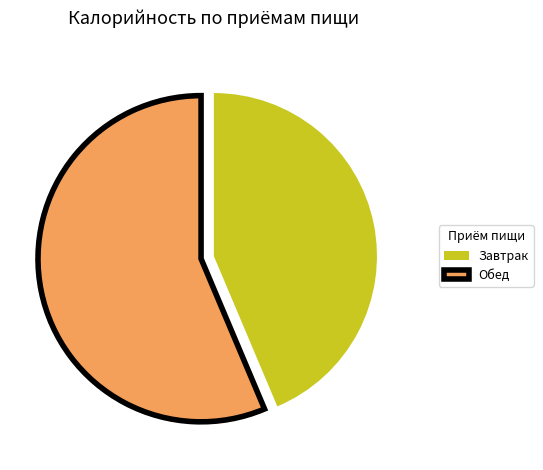

Is the sum of Обед and Завтрак greater than half?

Yes